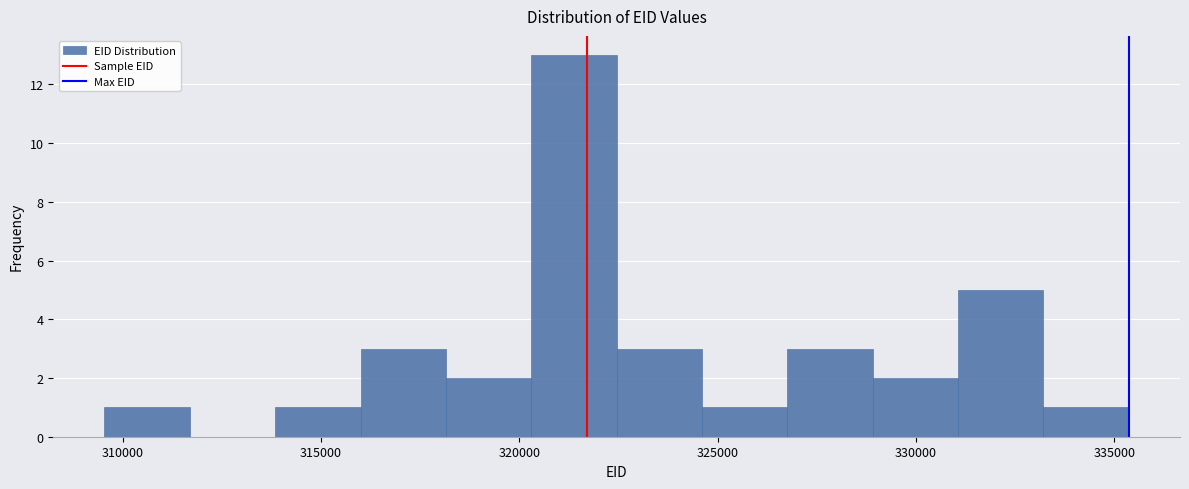

Reading left to right, list every bar in this chart as the range it spans on the x-axis followed by its height. Neither the bar edges nor the heights are printed on the chart, so give them approximately, as read against the axes.

309500 to 311500: 1
311500 to 314000: 0
314000 to 316000: 1
316000 to 318000: 3
318000 to 320500: 2
320500 to 322500: 13
322500 to 324500: 3
324500 to 327000: 1
327000 to 329000: 3
329000 to 331000: 2
331000 to 333000: 5
333000 to 335500: 1